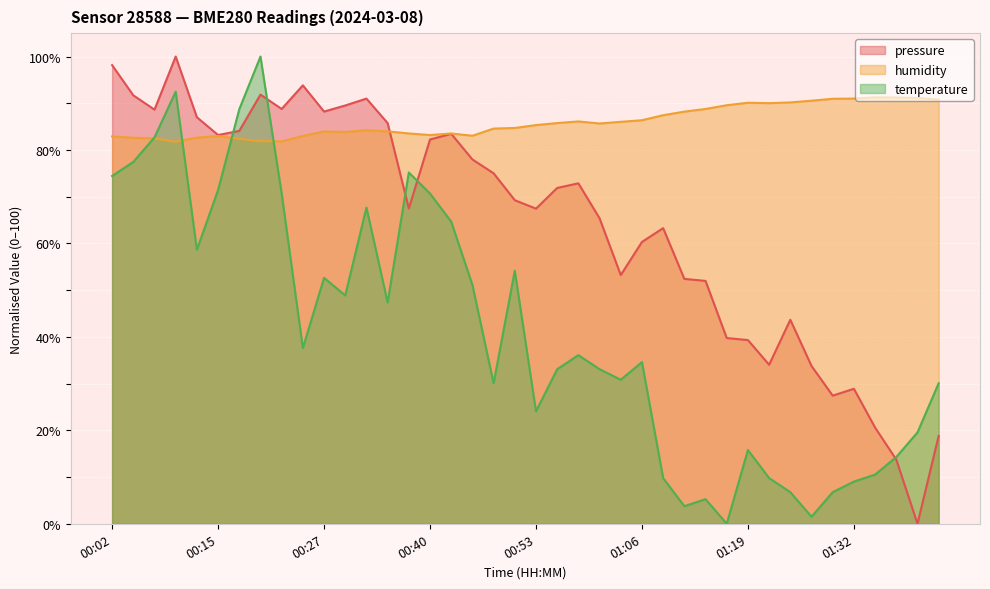

What is the approximate value of temperature at 01:11?

3.8